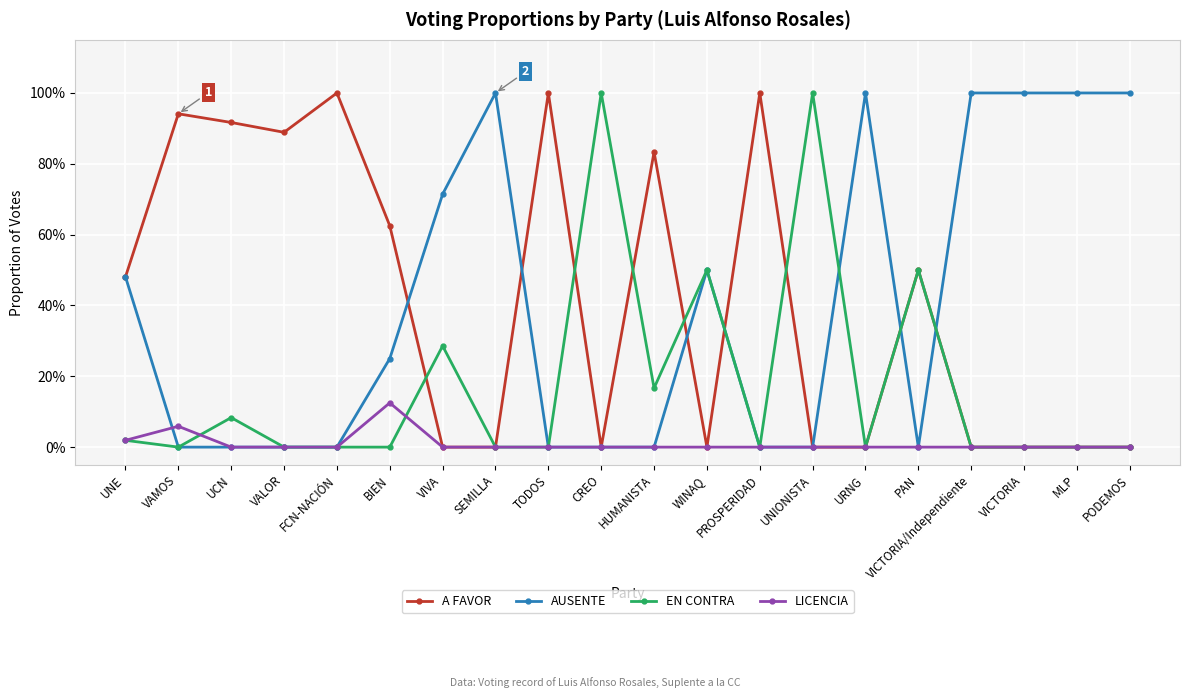

True or false: AUSENTE has more than 1 points higher than both neighbors.

True